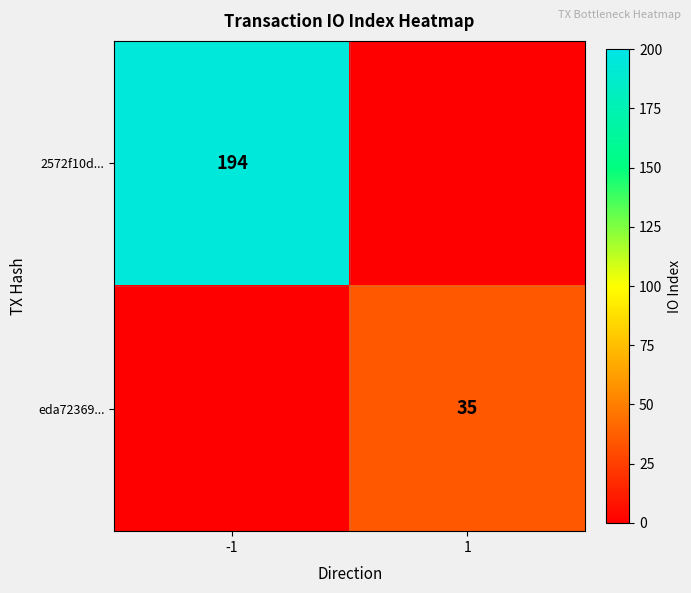

Is it true that 2572f10d... equals 194 at -1?

True